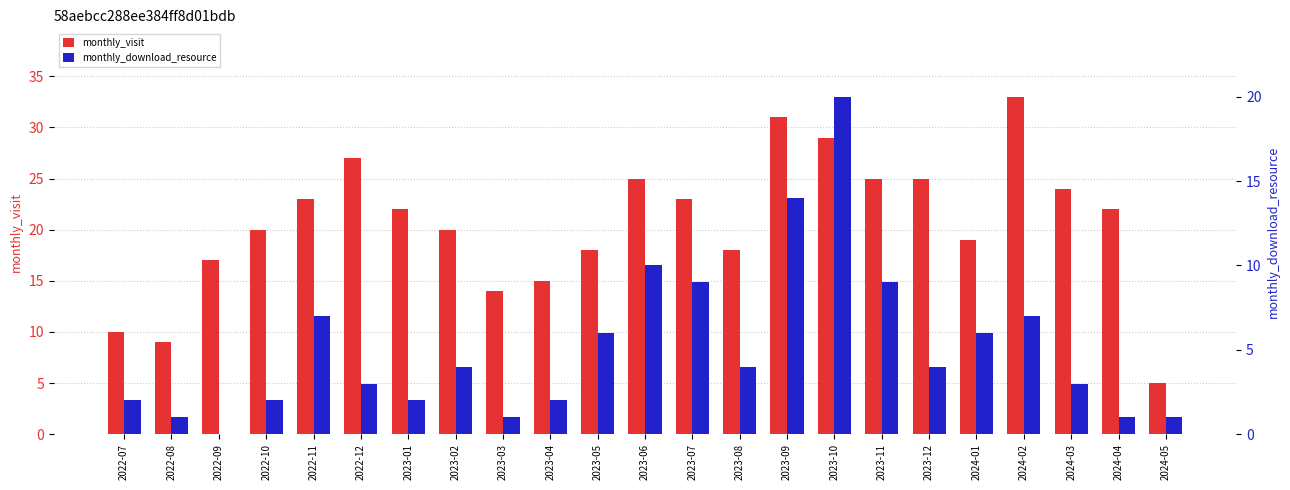

Is it true that monthly_download_resource equals 6 at 2024-01?

True